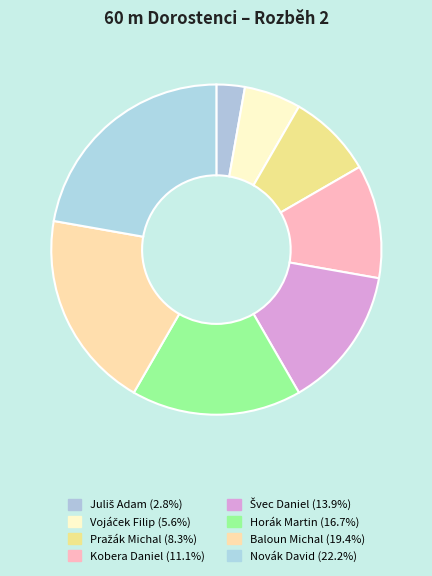

Which category has the smallest portion of the pie?

Juliš Adam